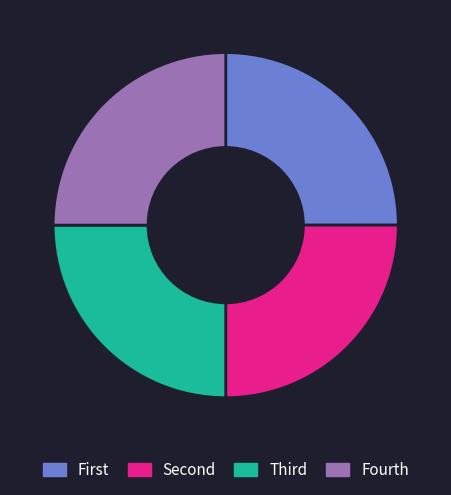

Is there any slice that represents more than half of the pie?

No